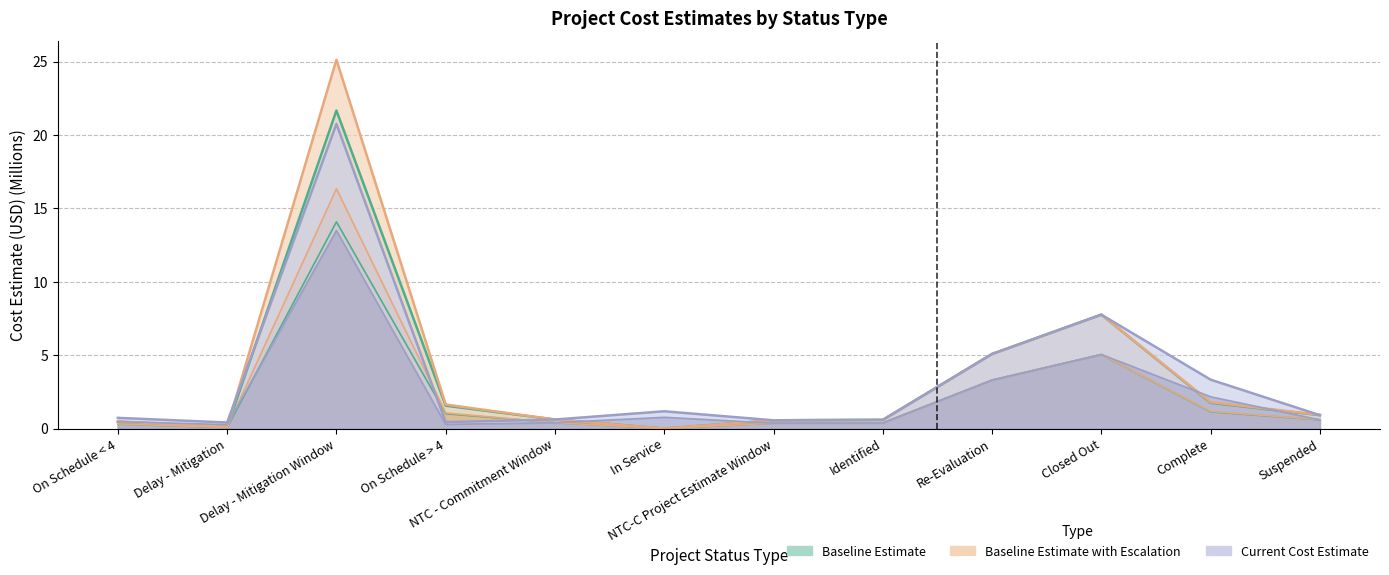

Where is Current Cost Estimate nearest to the value 10?

Closed Out